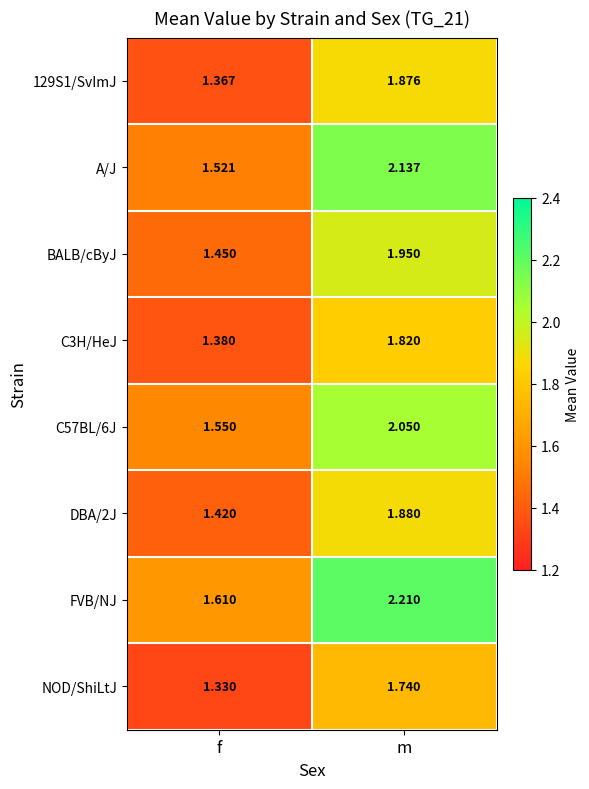

Which label corresponds to the smallest value in the chart?

f